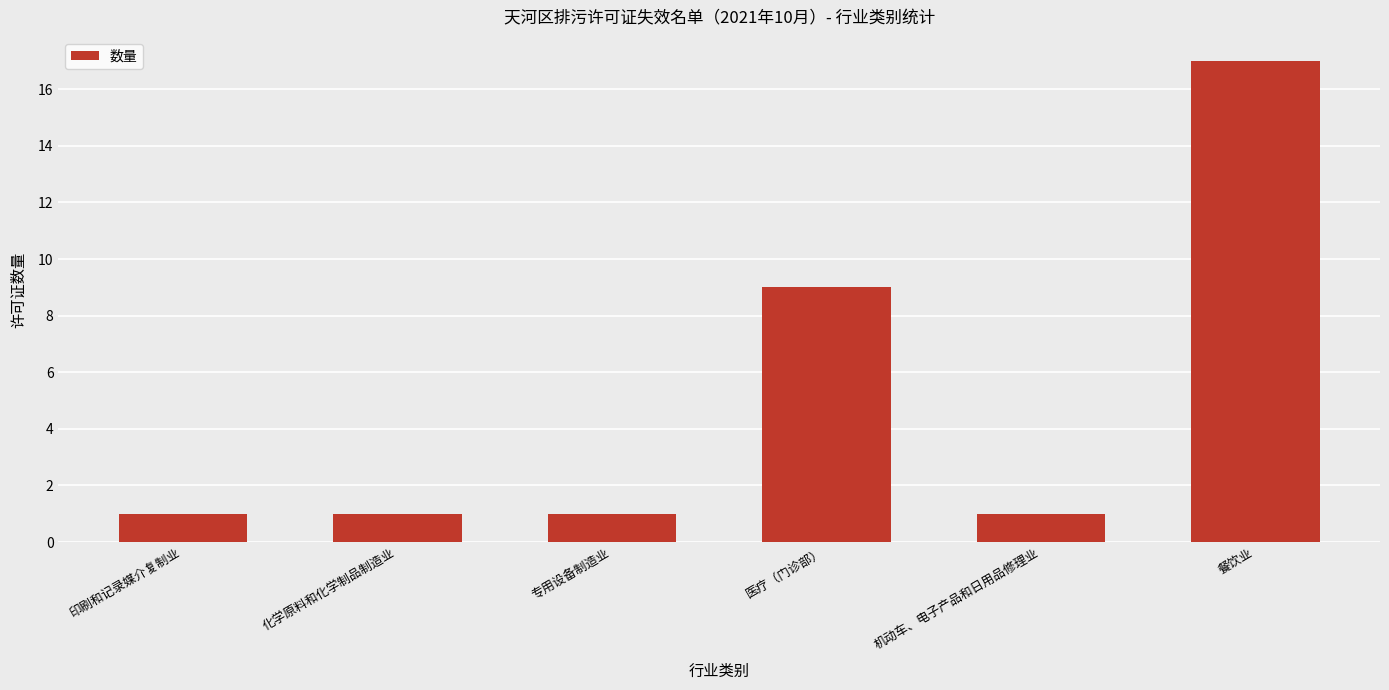

True or false: the data shows 0 at 印刷和记录媒介复制业.

False